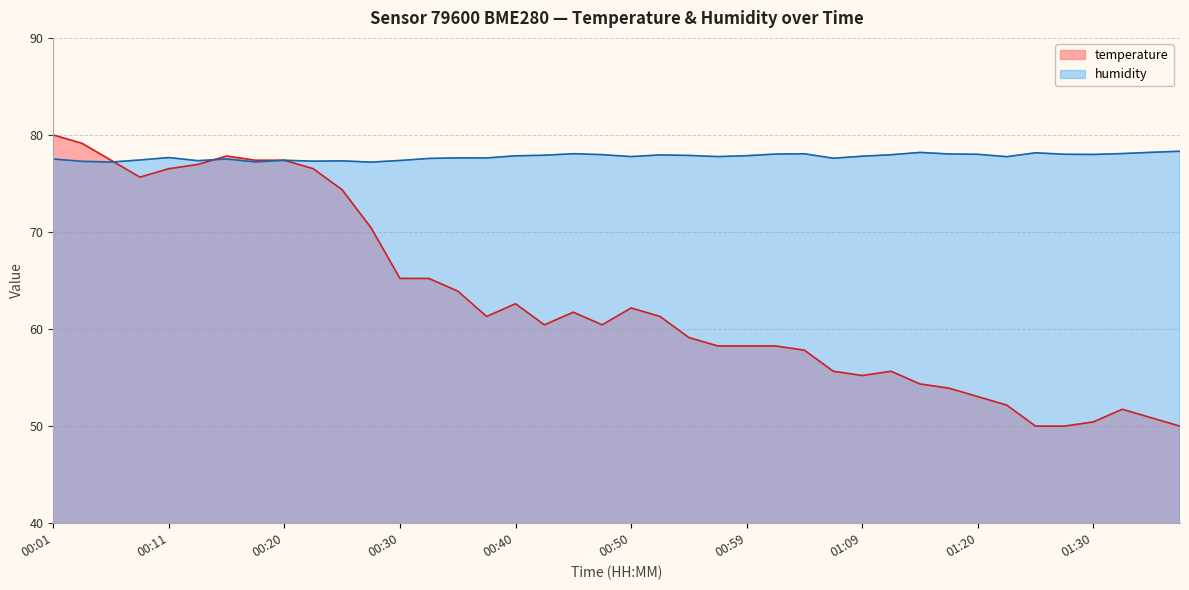

Which category has the lowest value across all series?

01:25